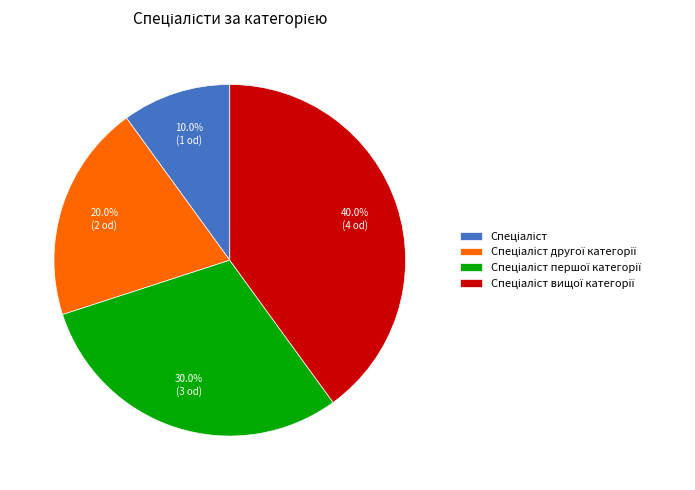

Is there a majority slice in this chart?

No